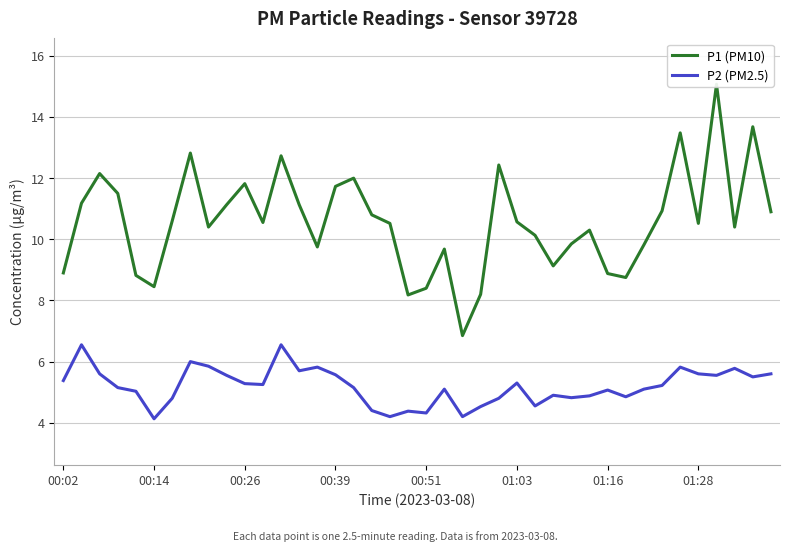

How many data points in P2 (PM2.5) are less than 5?

14